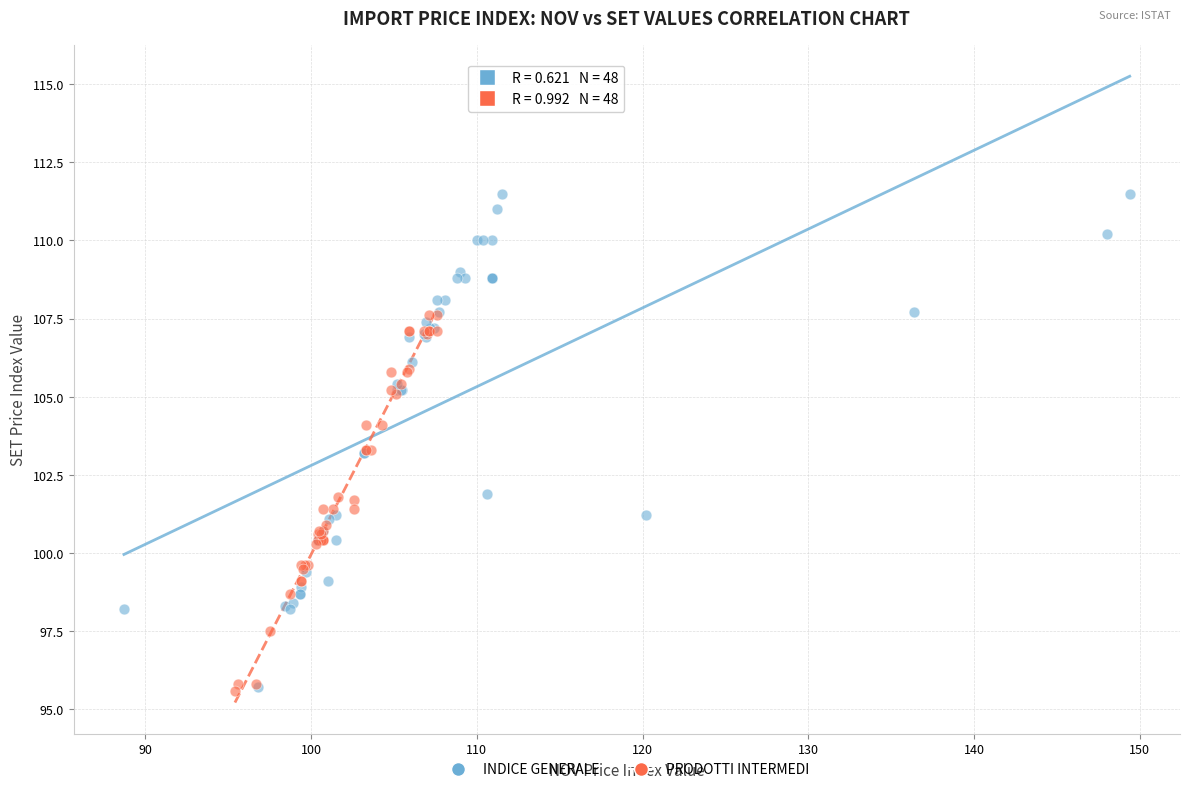

Which series reaches the maximum Y coordinate?

INDICE GENERALE